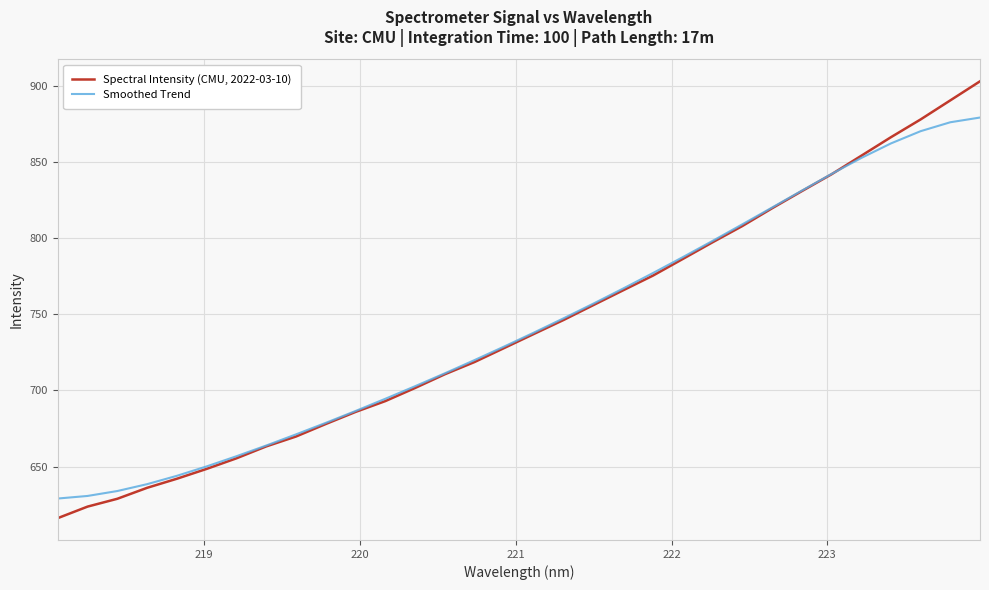

Which series has the widest spread of values?

Spectral Intensity (CMU, 2022-03-10)